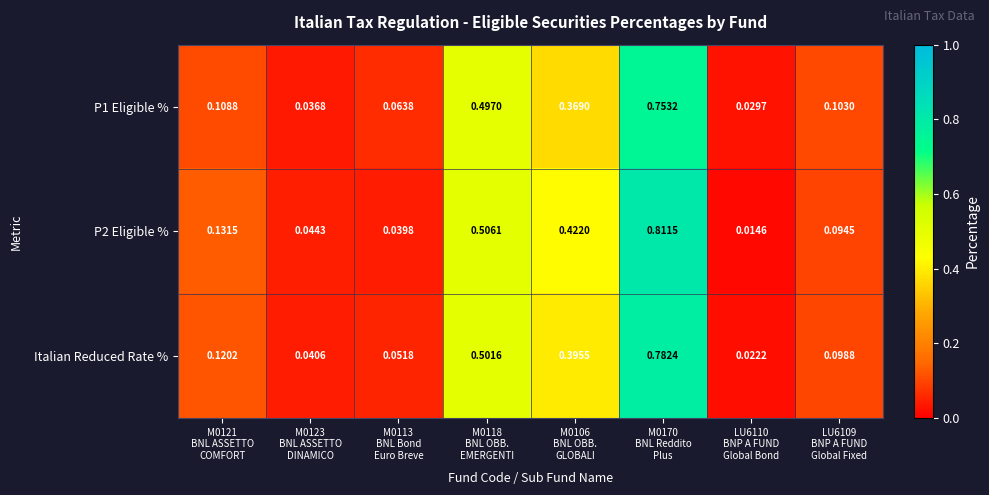

How many categories are shown in the chart?

8